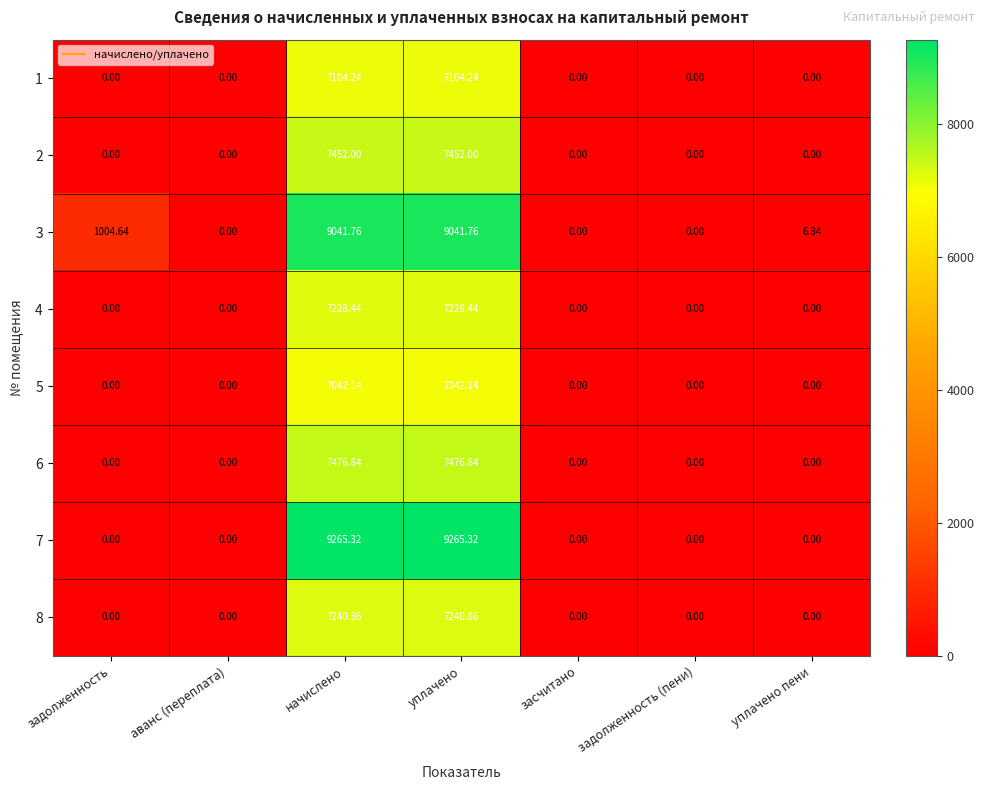

Is the value of 3 at аванс (переплата) greater than the value of 7 at уплачено?

No